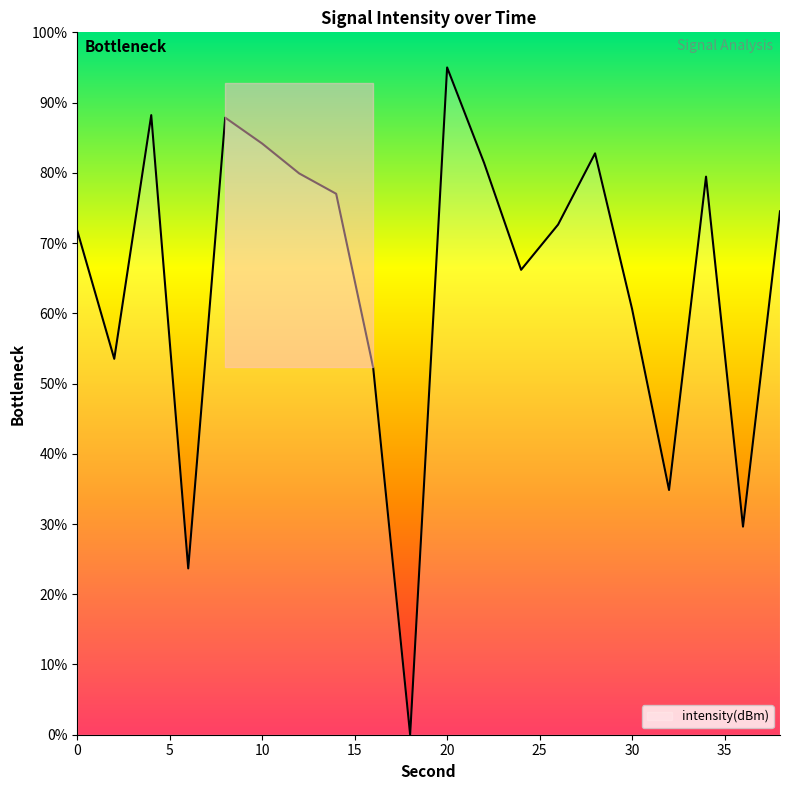

What is the difference between the maximum and minimum values?

95.0